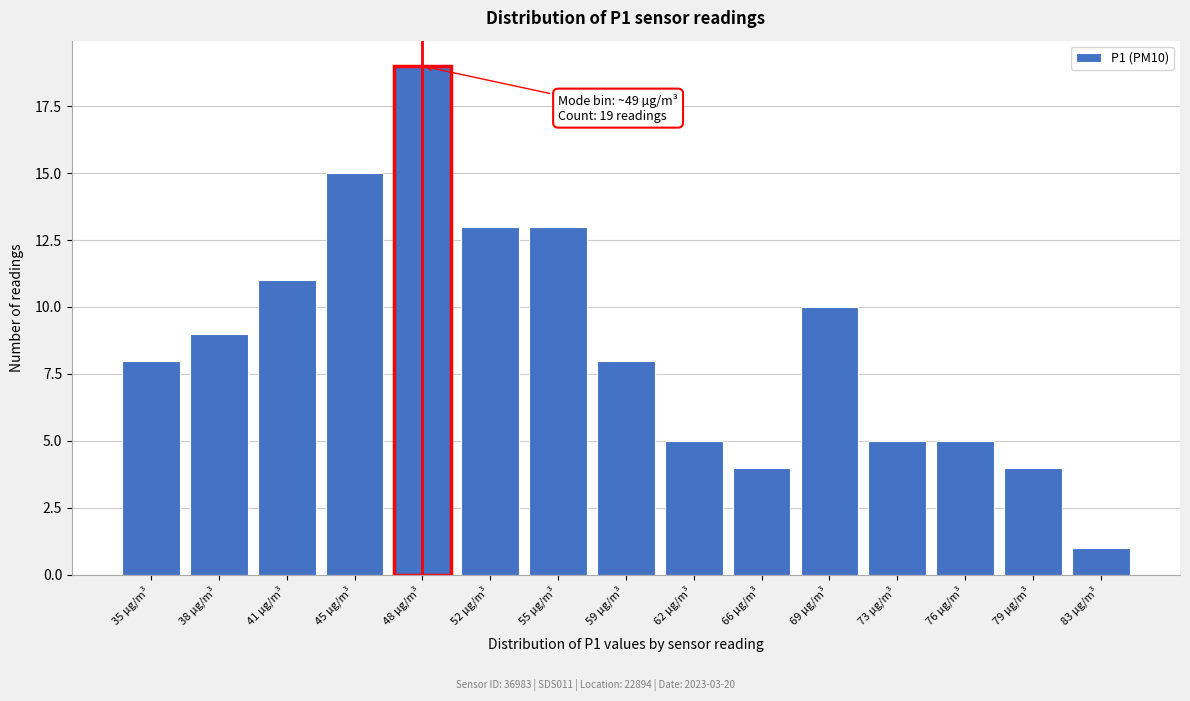

Reading left to right, what are all the values shown in this chart?

35 µg/m³=8	38 µg/m³=9	41 µg/m³=11	45 µg/m³=15	48 µg/m³=19	52 µg/m³=13	55 µg/m³=13	59 µg/m³=8	62 µg/m³=5	66 µg/m³=4	69 µg/m³=10	73 µg/m³=5	76 µg/m³=5	79 µg/m³=4	83 µg/m³=1